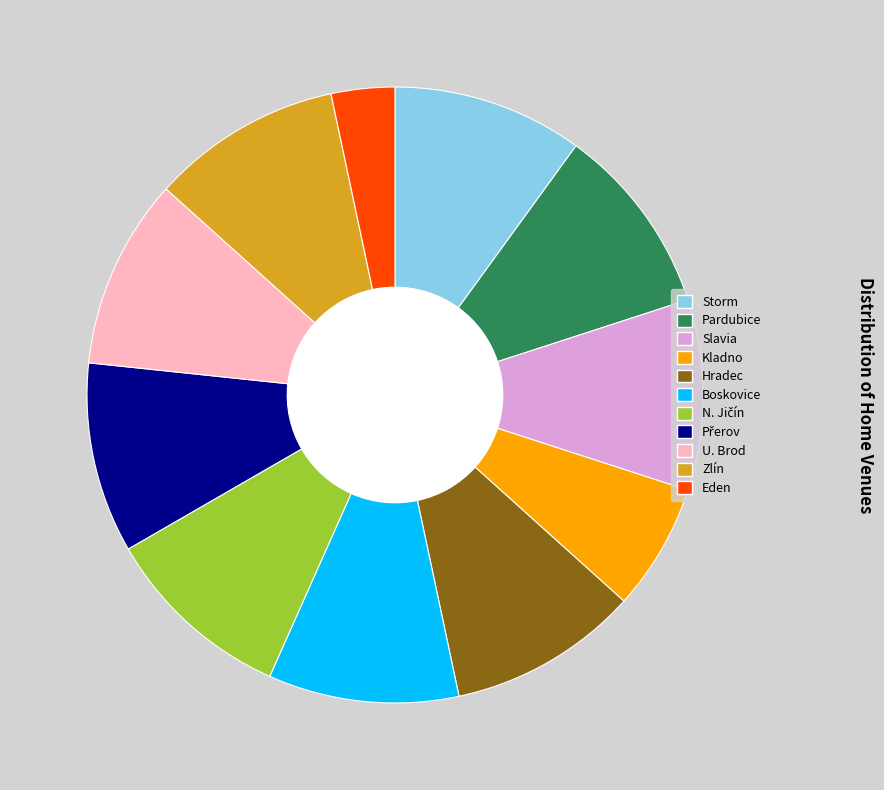

Does any single category account for the majority?

No